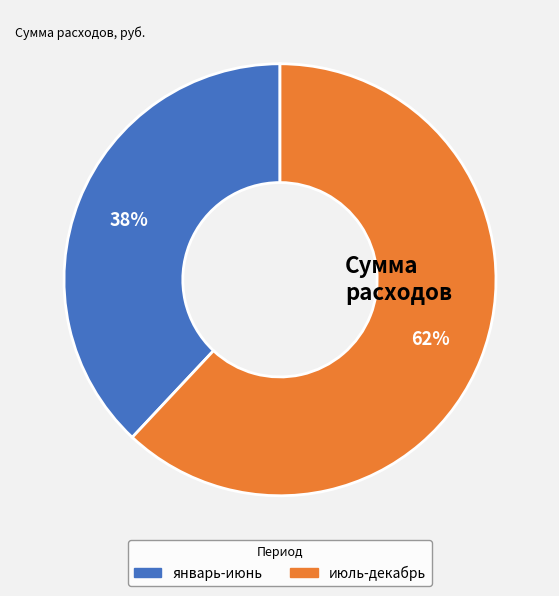

How many segments does this pie chart have?

2